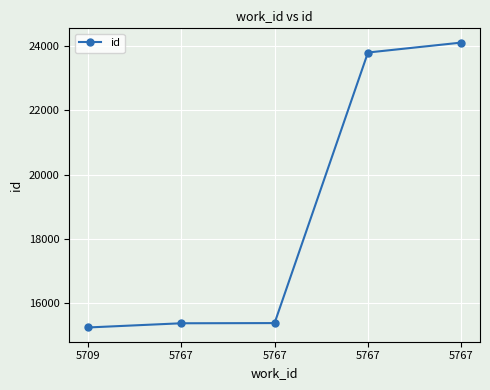

Does the chart have visible grid lines?

Yes